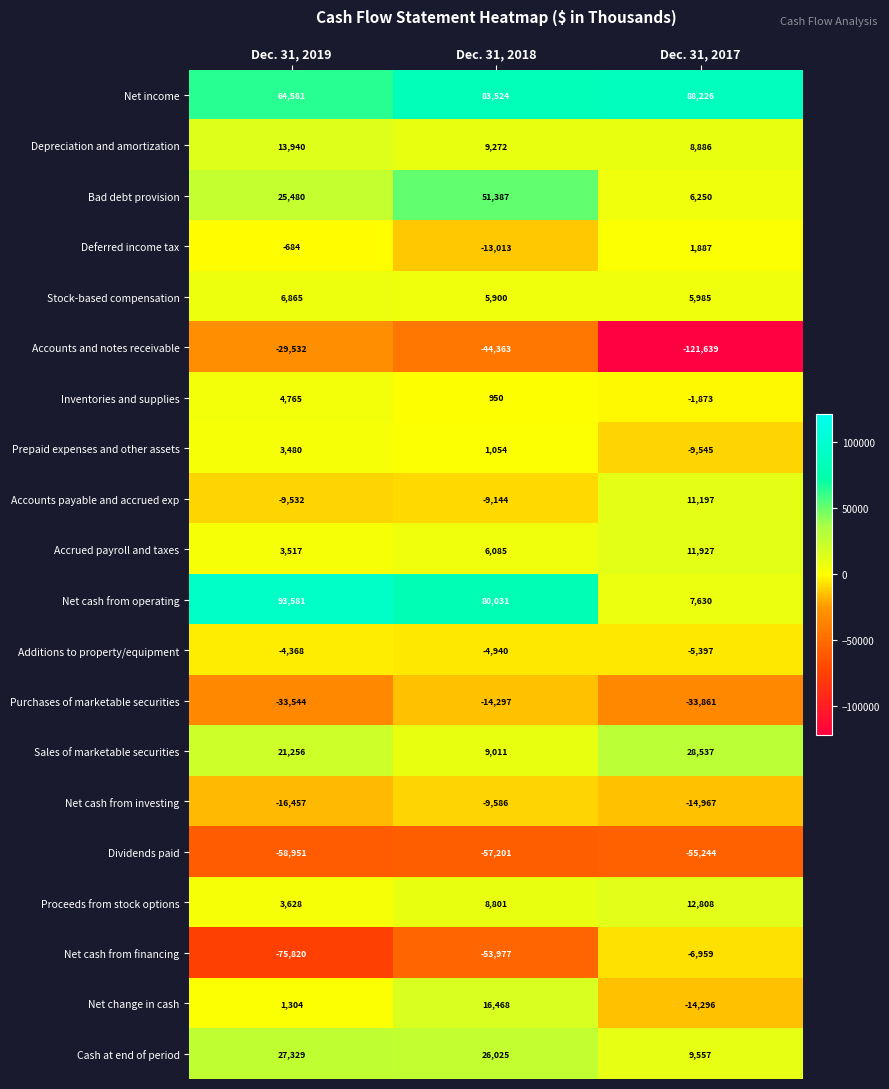

What is the difference between the highest and lowest values at Dec. 31, 2018?

140725